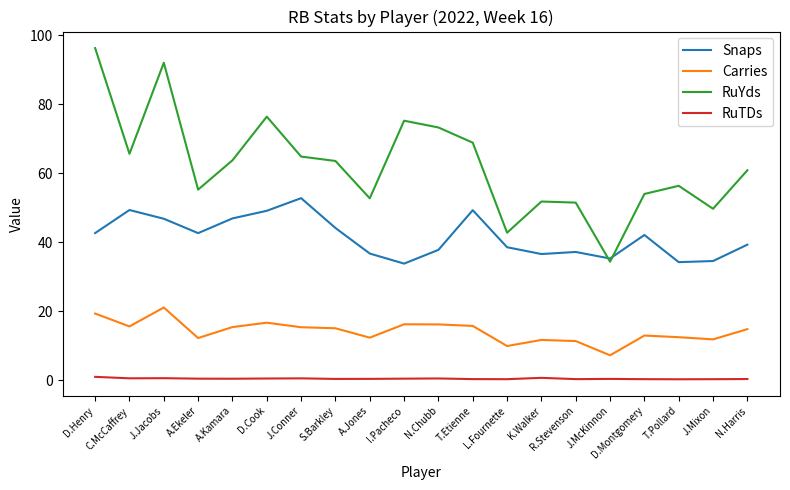

Does the chart have visible grid lines?

No